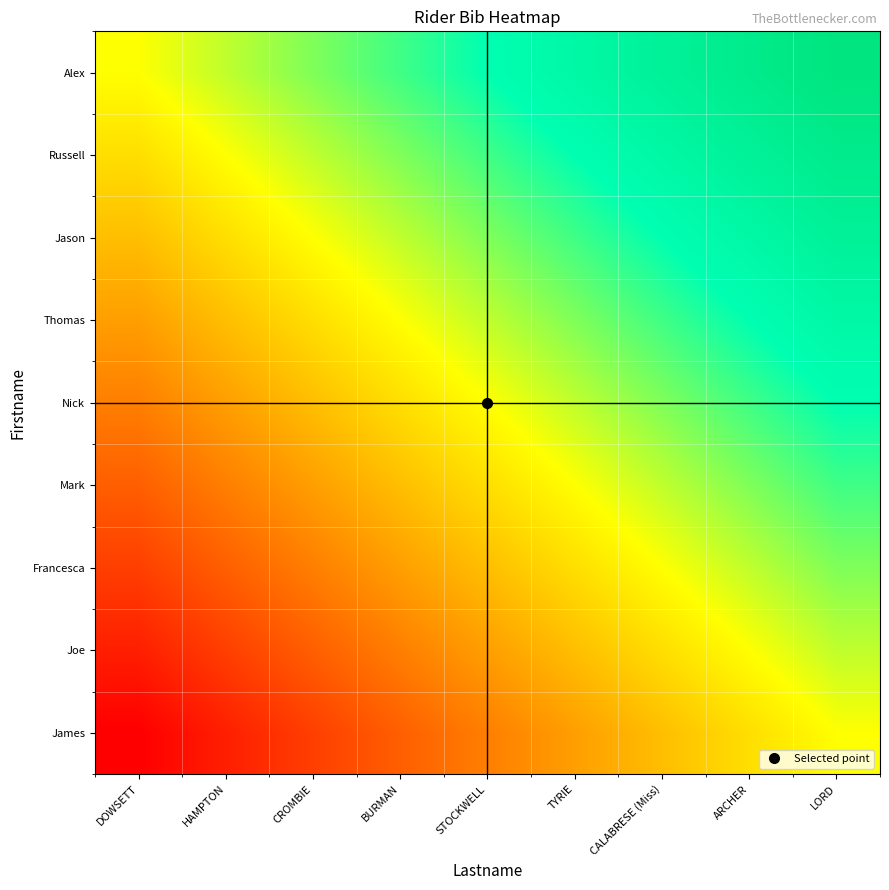

What is the spread (max minus min) of values at DOWSETT?

8